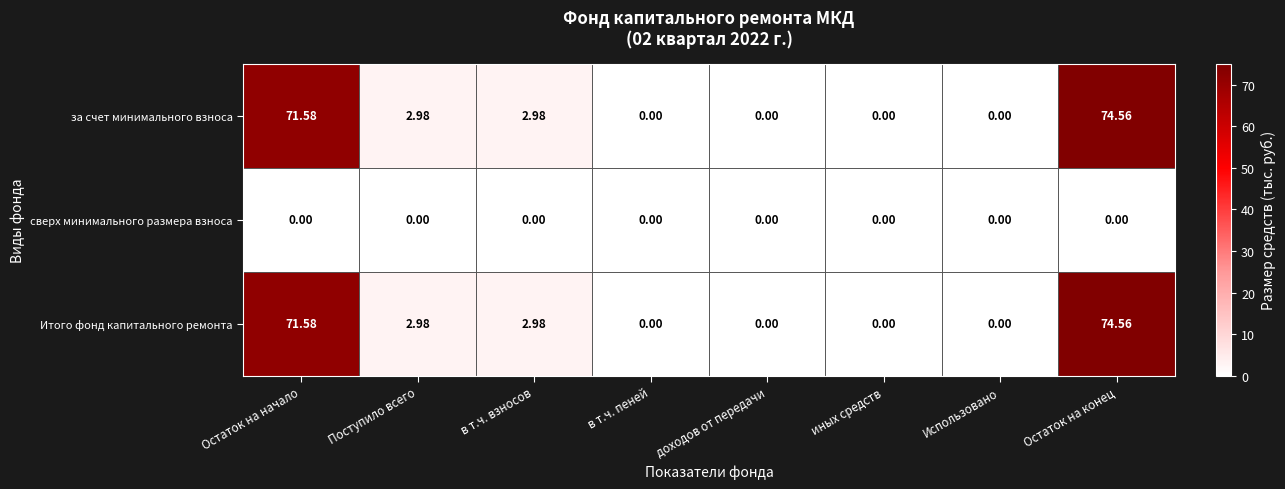

Which category has the highest value across all series?

Остаток на конец